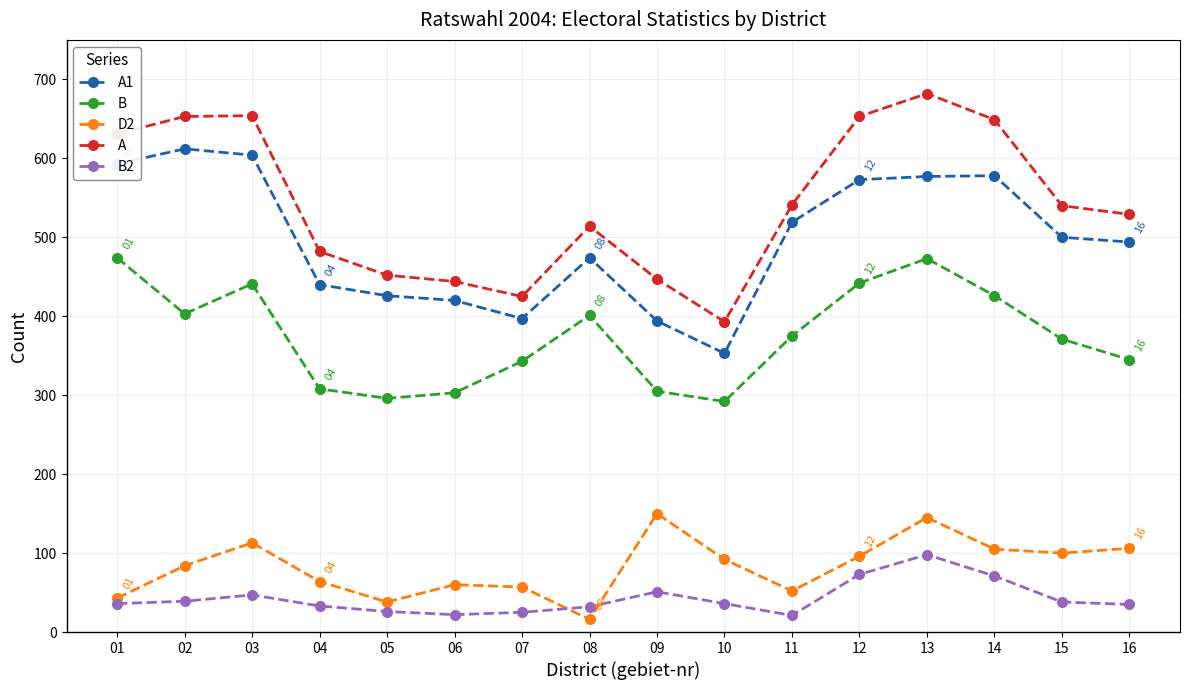

What is the highest value of the D2 series?

150